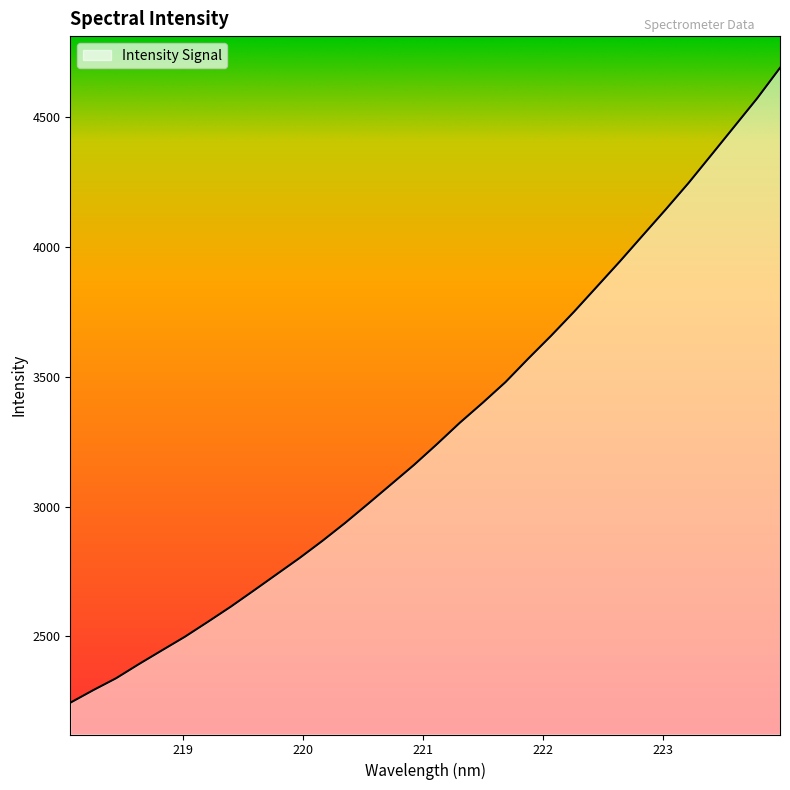

What is the maximum value shown in the chart?

4689.7